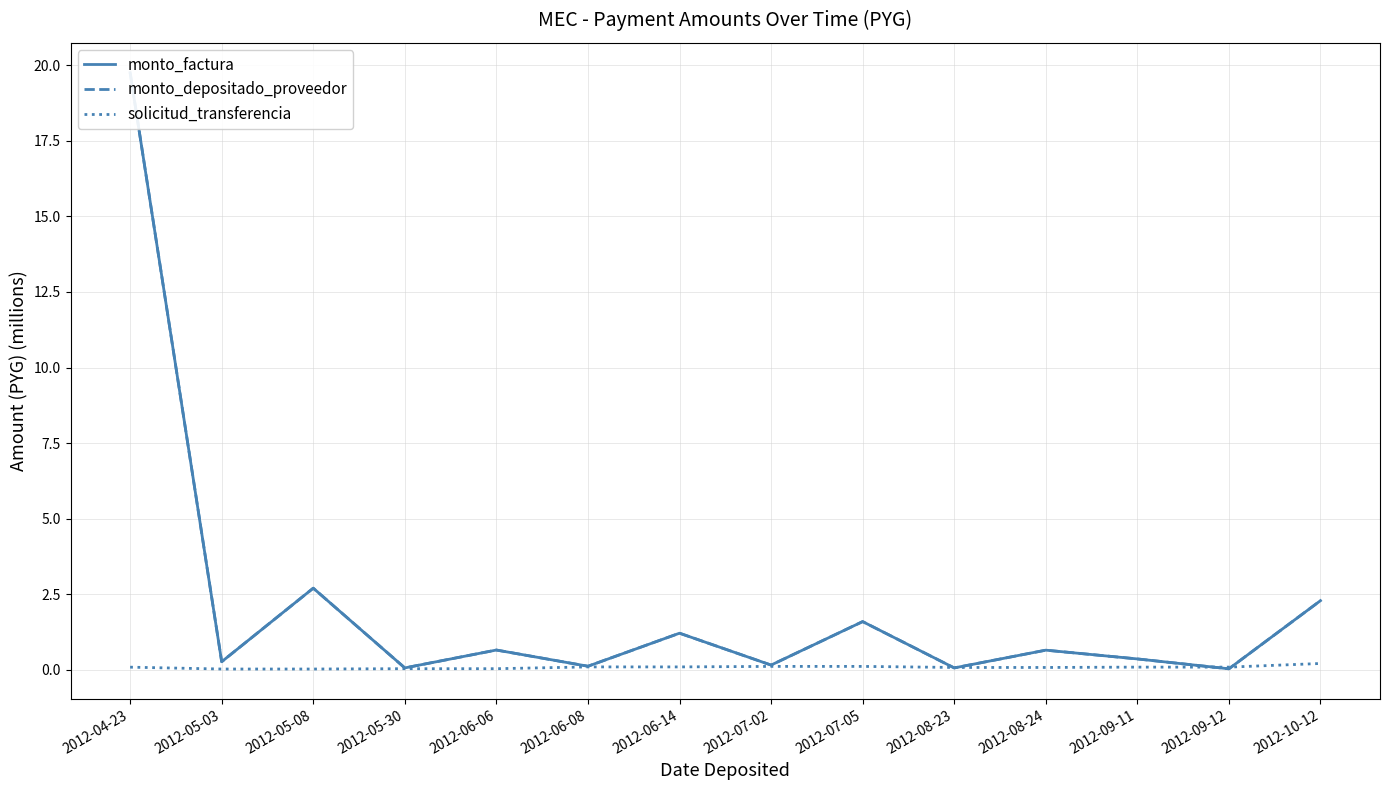

How many series are shown in this chart?

3